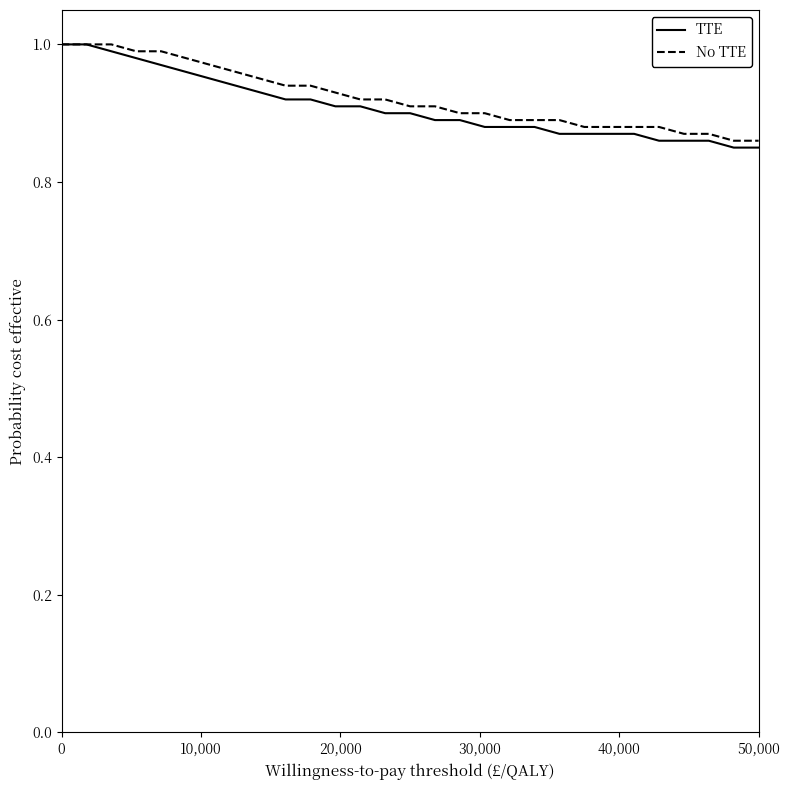

Does the chart have visible grid lines?

No